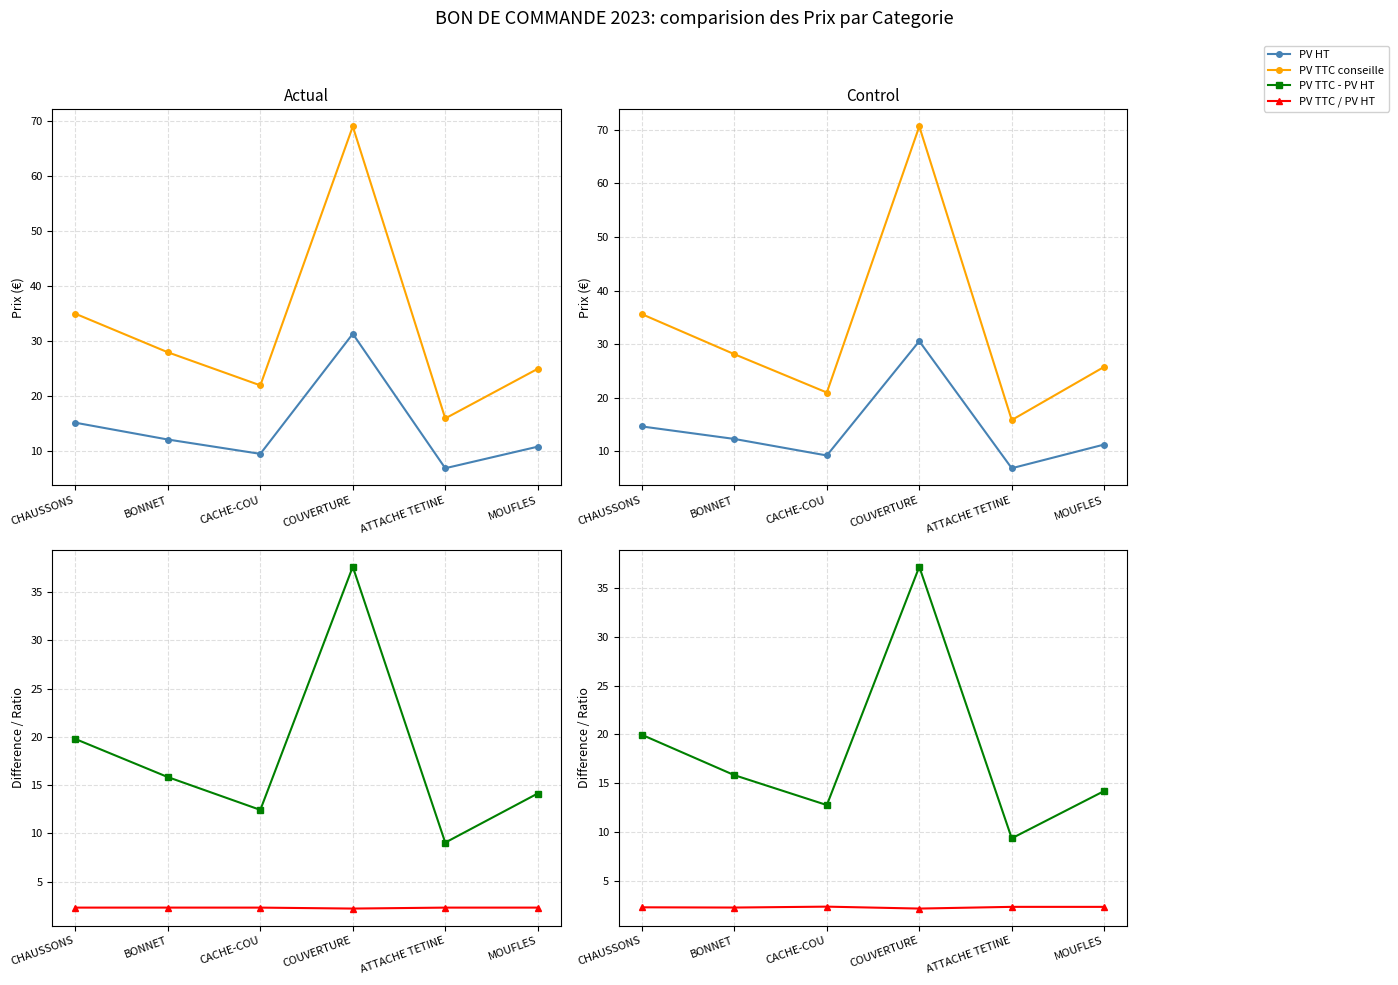

How many interior local peaks does the PV TTC / PV HT series have?

2